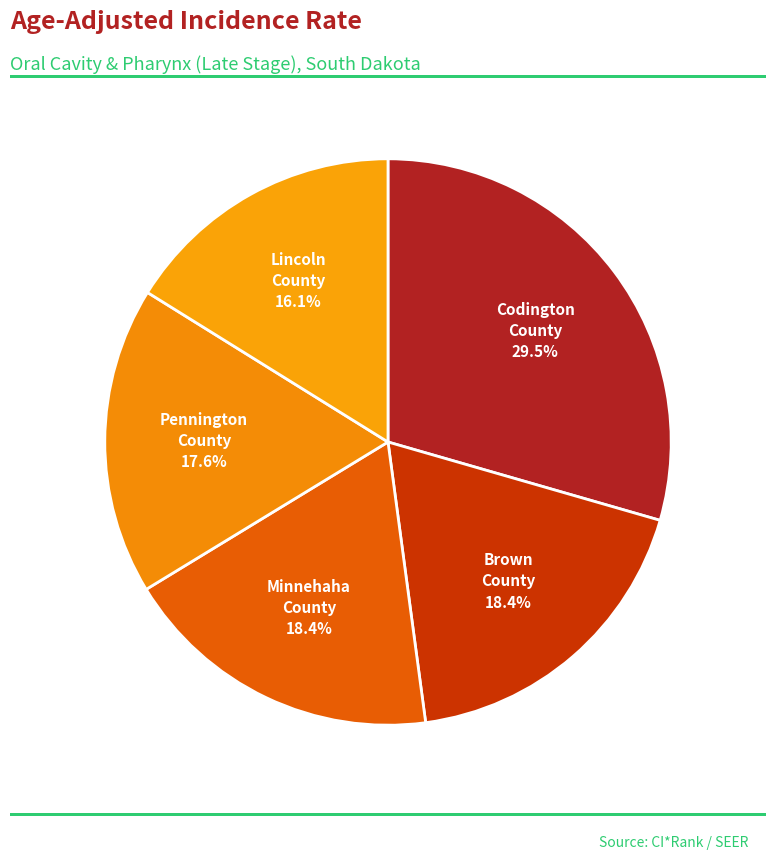

What is the ratio of the value at Brown County to the value at Codington County?

0.6